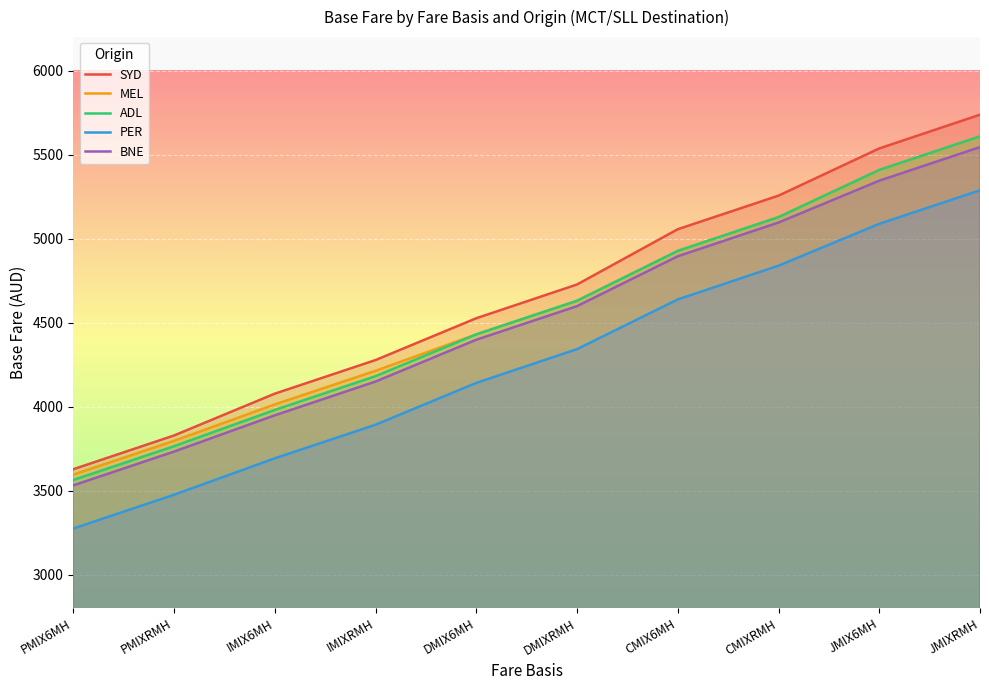

What is the value of the SYD point at the 6th from the left?

4727